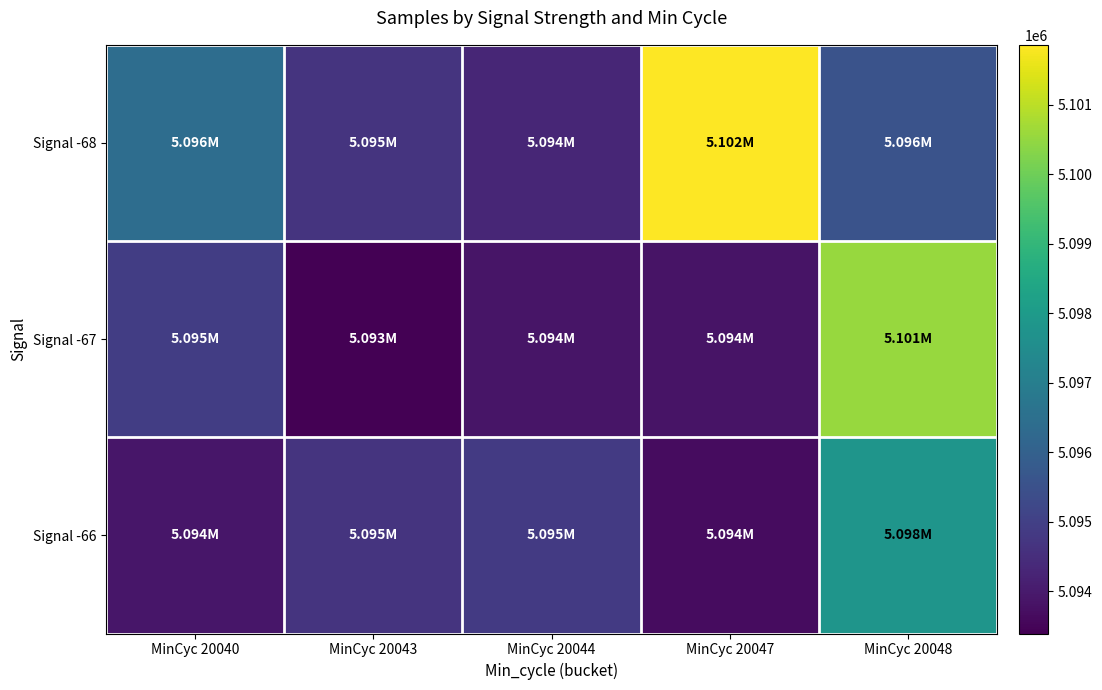

Which series has the largest total across all categories?

Signal -68